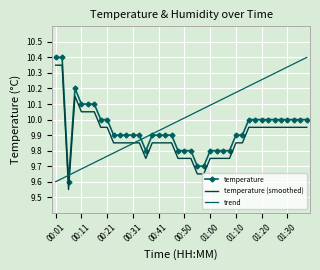

True or false: temperature and temperature (smoothed) cross at least once.

False